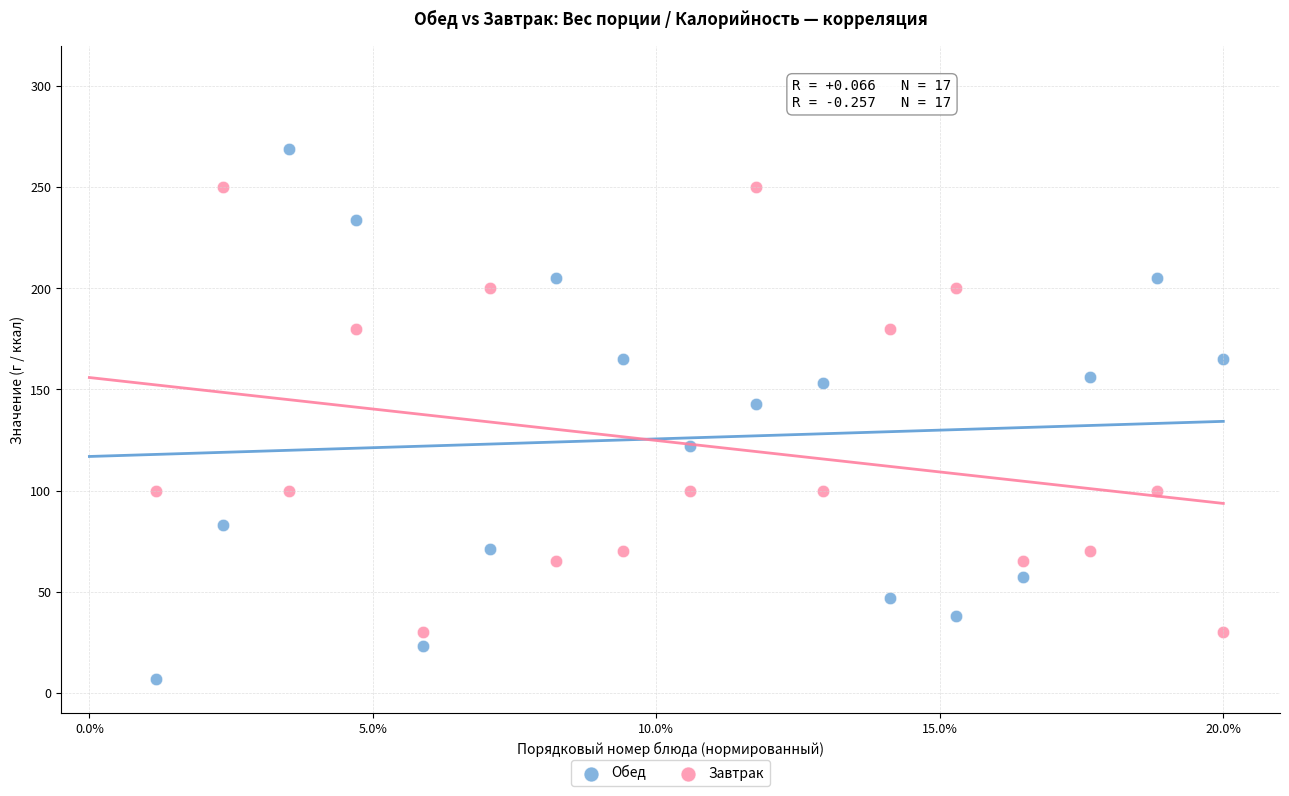

In the Обед series, what Y value is closest to 138?

143